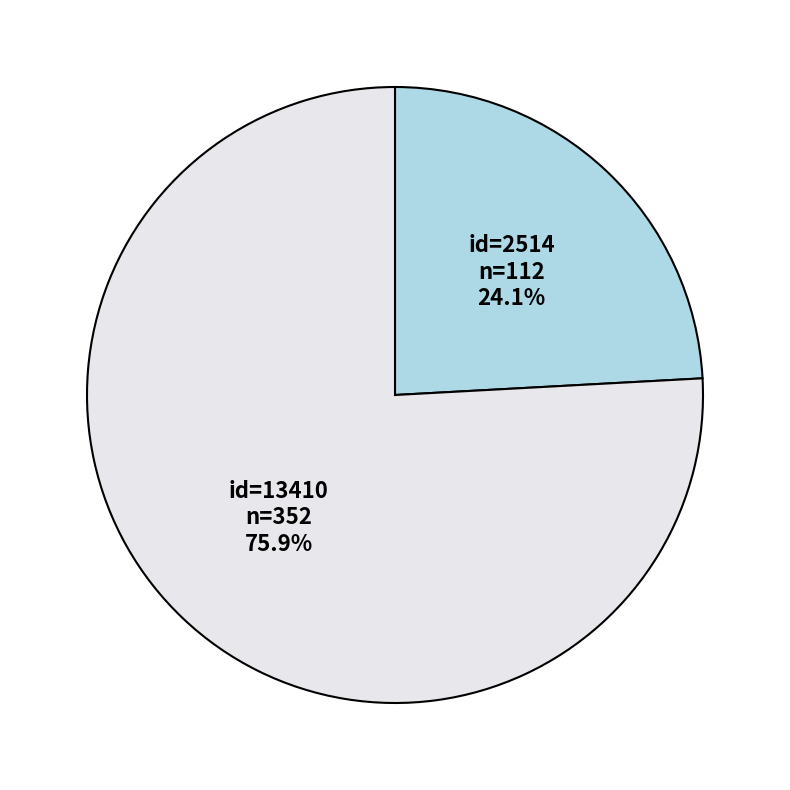

What is the total percentage of id=2514 and id=13410?

100.0%